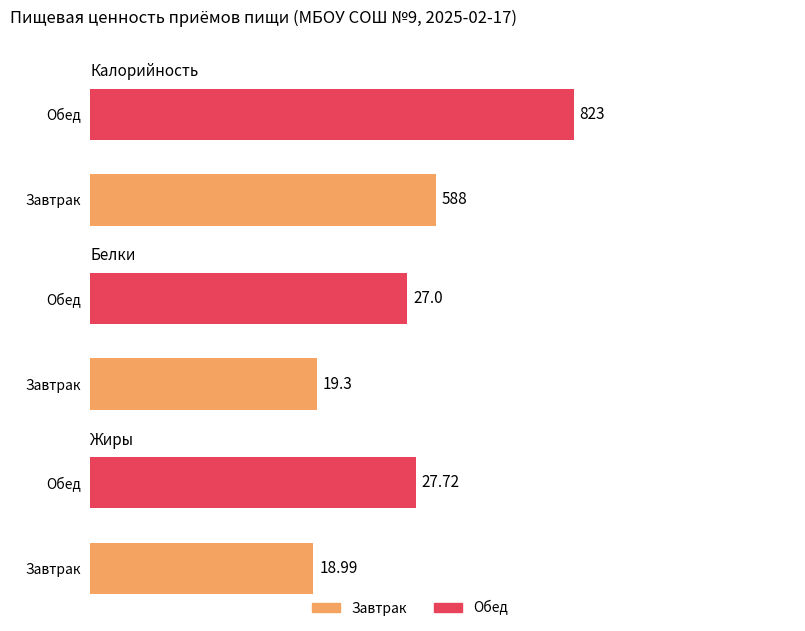

Count the number of categories in the chart.

2